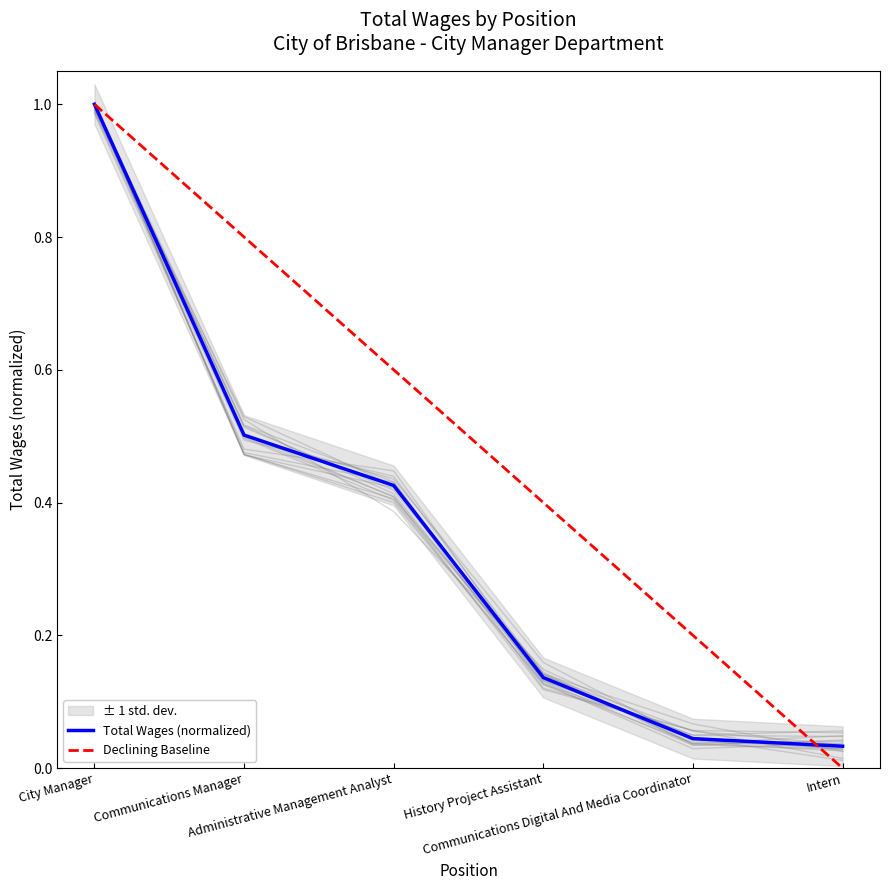

What is the difference between the maximum and minimum values?

1.0